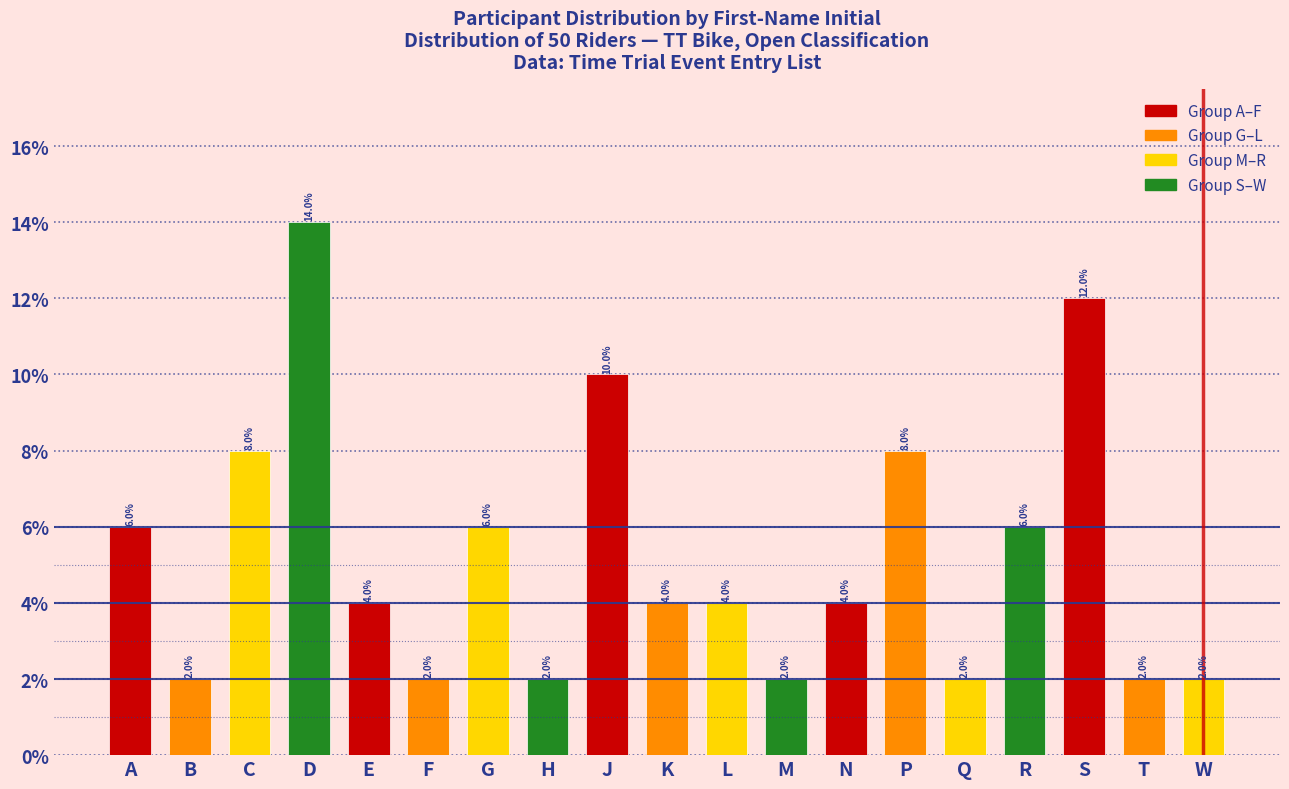

Reading left to right, what are all the values shown in this chart?

6.0	2.0	8.0	14.0	4.0	2.0	6.0	2.0	10.0	4.0	4.0	2.0	4.0	8.0	2.0	6.0	12.0	2.0	2.0